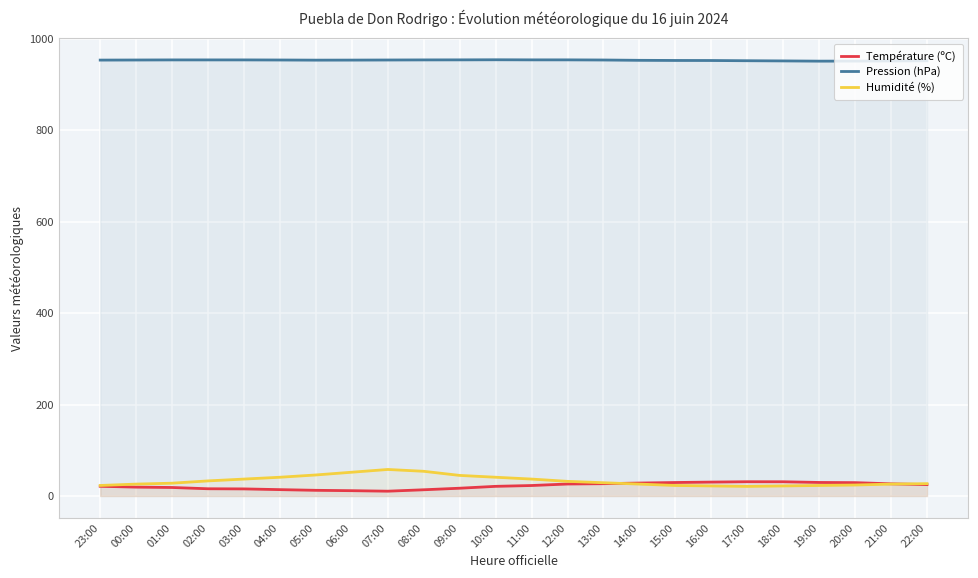

How many interior local peaks does the Température (ºC) series have?

1